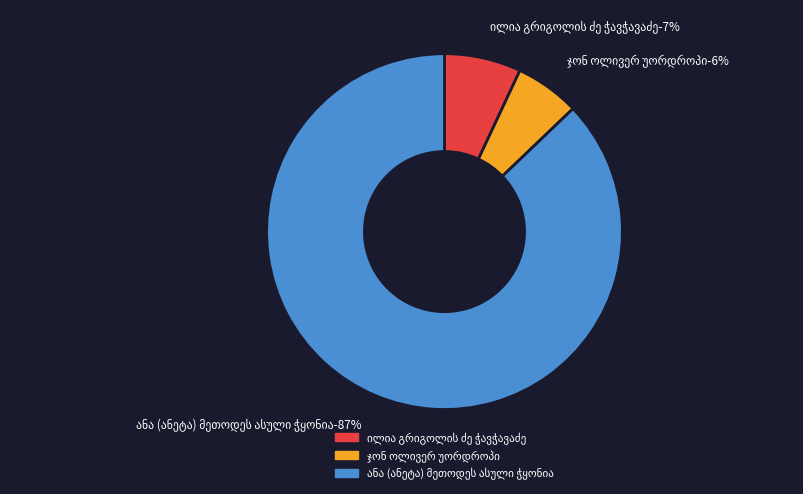

To the nearest percent, what is the average slice percentage?

33%